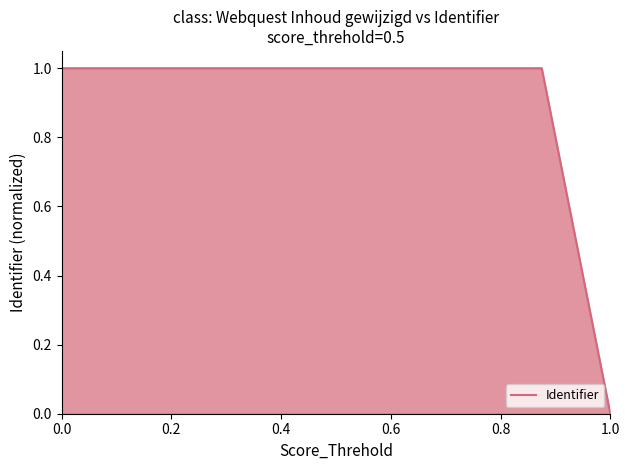

What is the greatest value displayed?

1.0